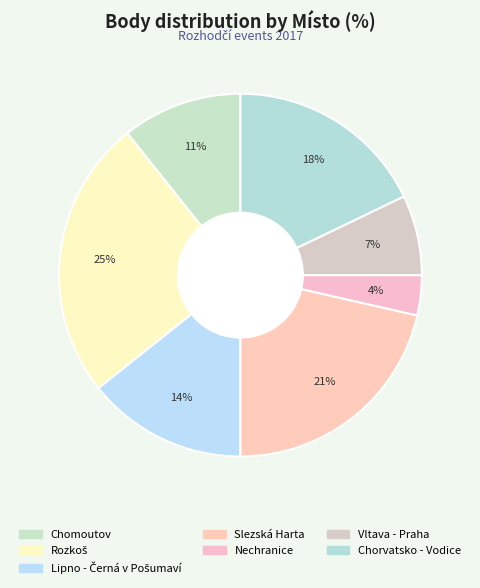

Which category has the smallest portion of the pie?

Nechranice